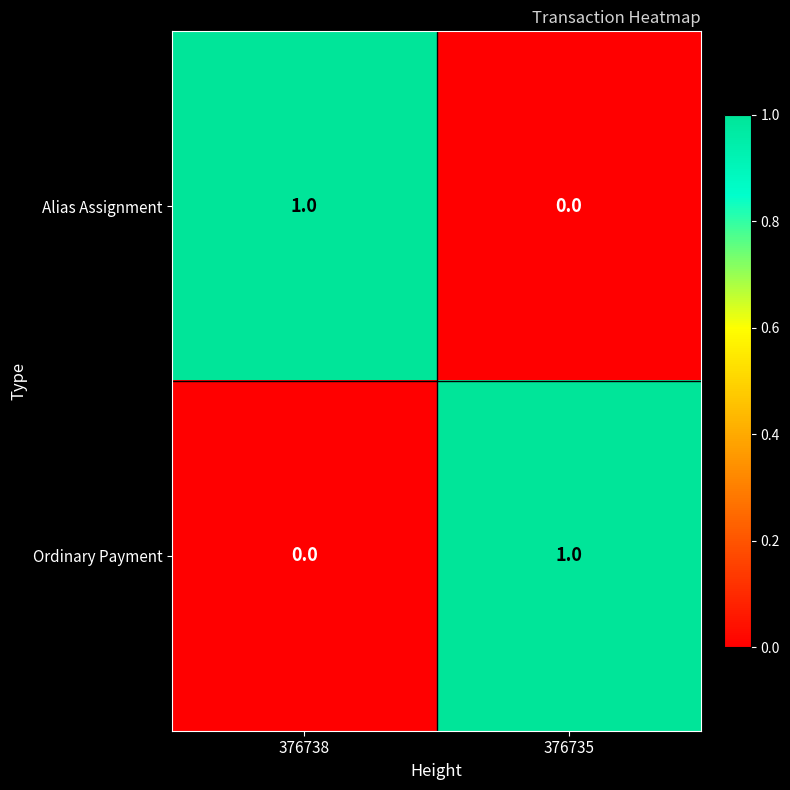

How many data points does each series have?

2